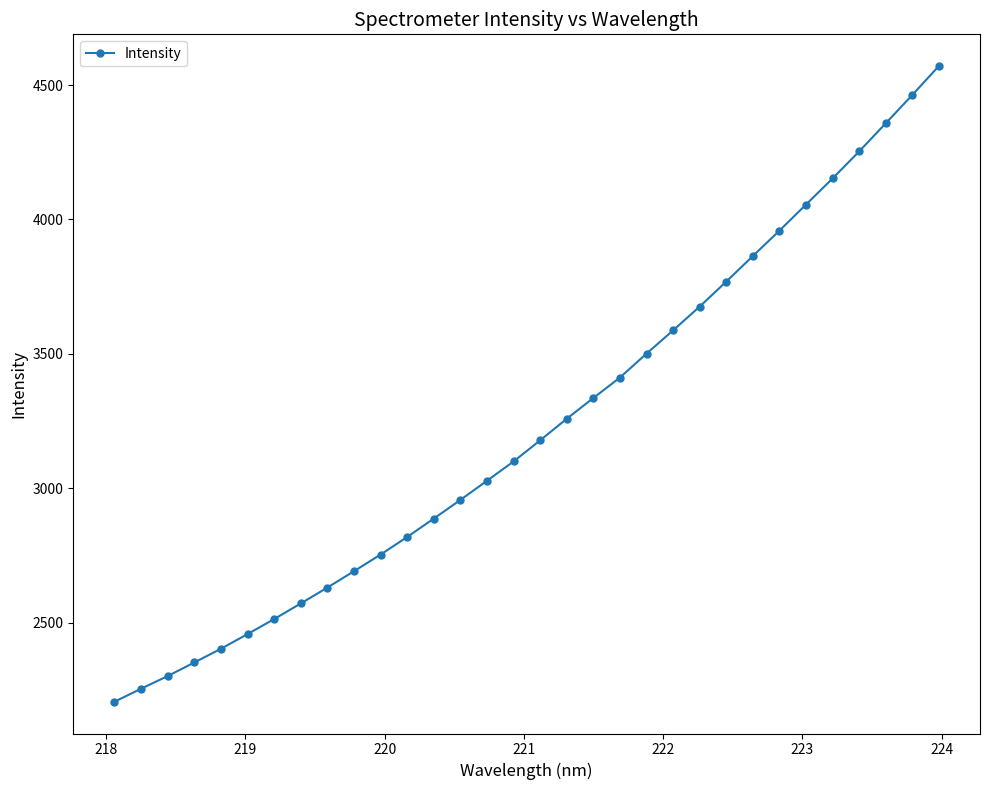

What is the value of the 22nd point from the left?

3587.7